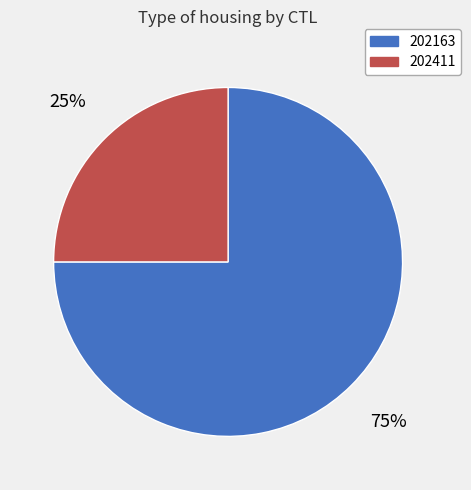

Count the number of slices in the pie.

2